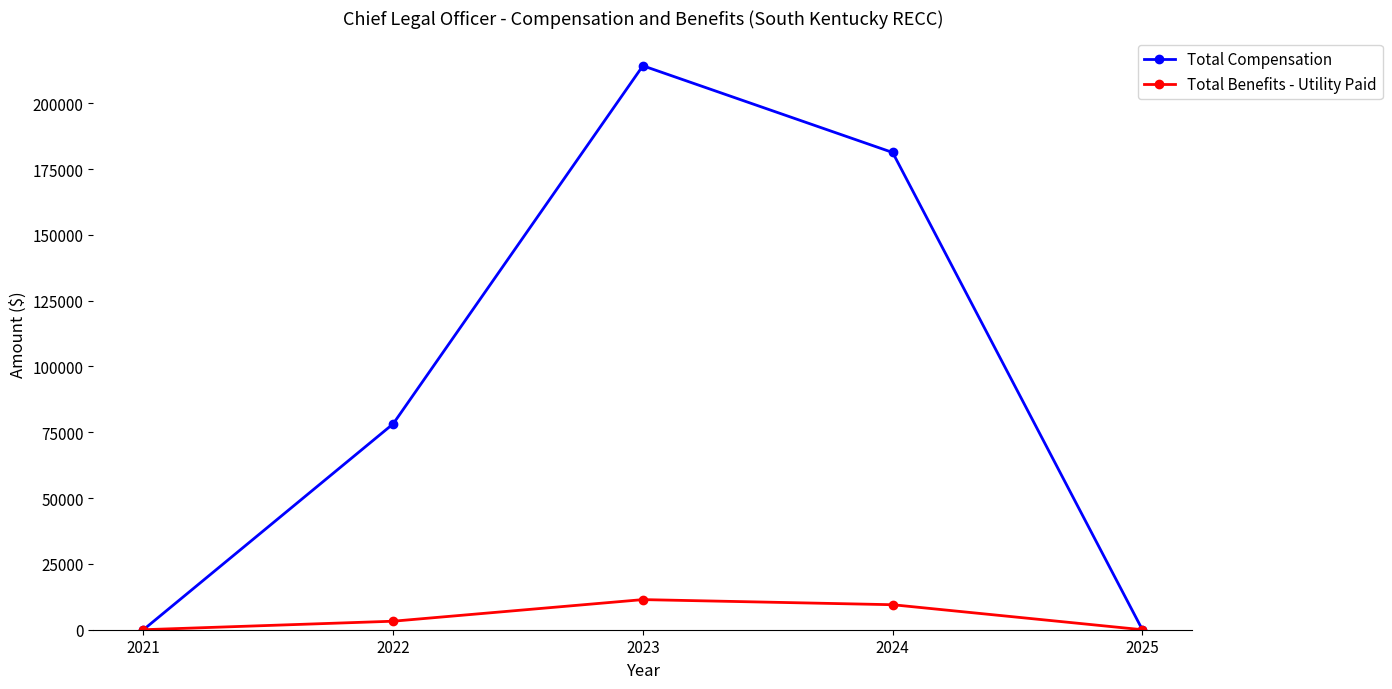

Which series has the widest spread of values?

Total Compensation